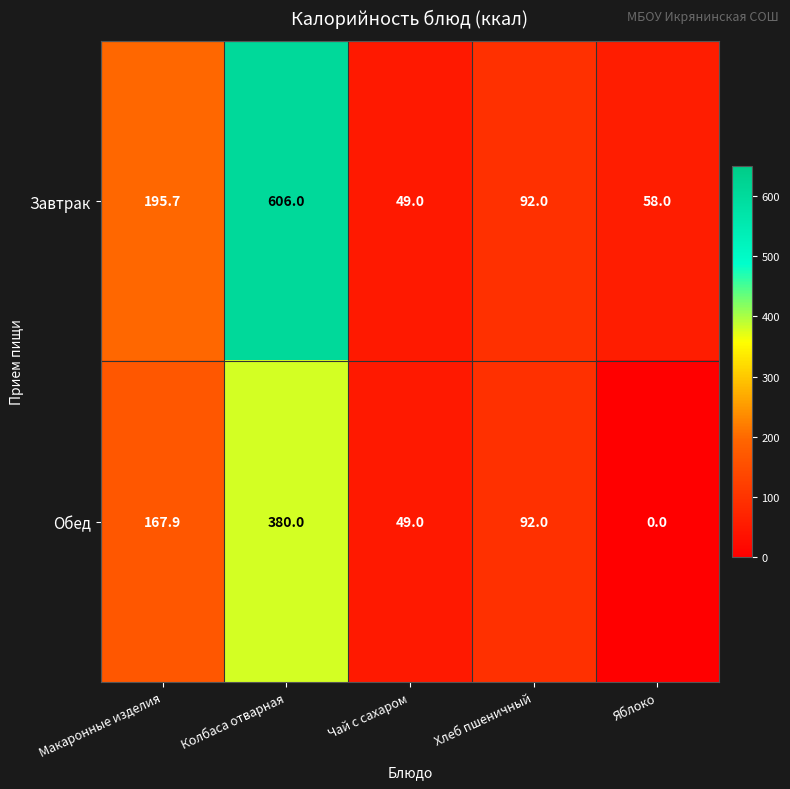

List the series in order of their peak value, highest first.

Завтрак, Обед